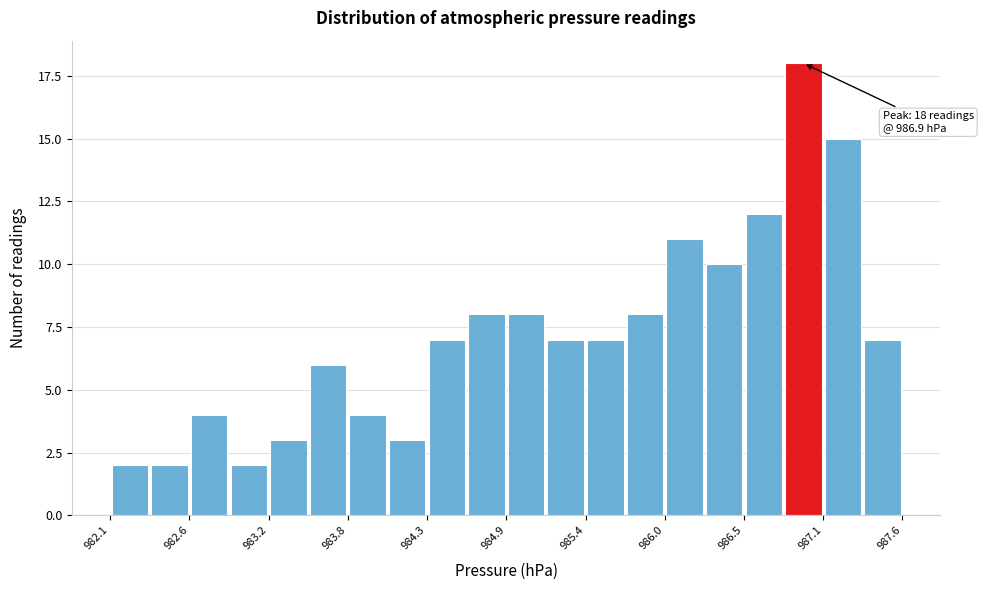

Read against the x-axis, roughly where is the centre of the tallest bar?

986.9